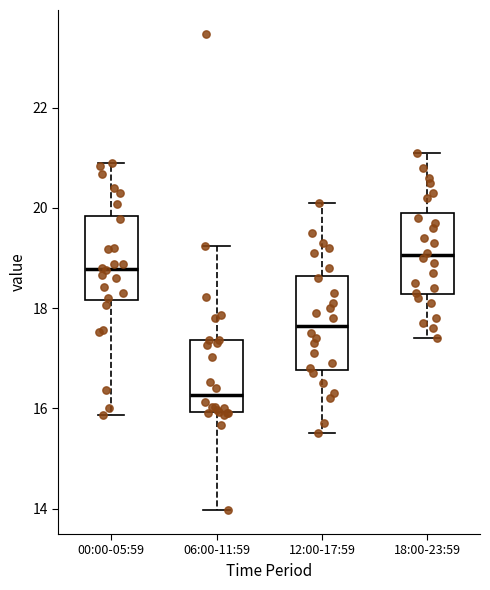

Which box's median line is the lowest?

06:00-11:59